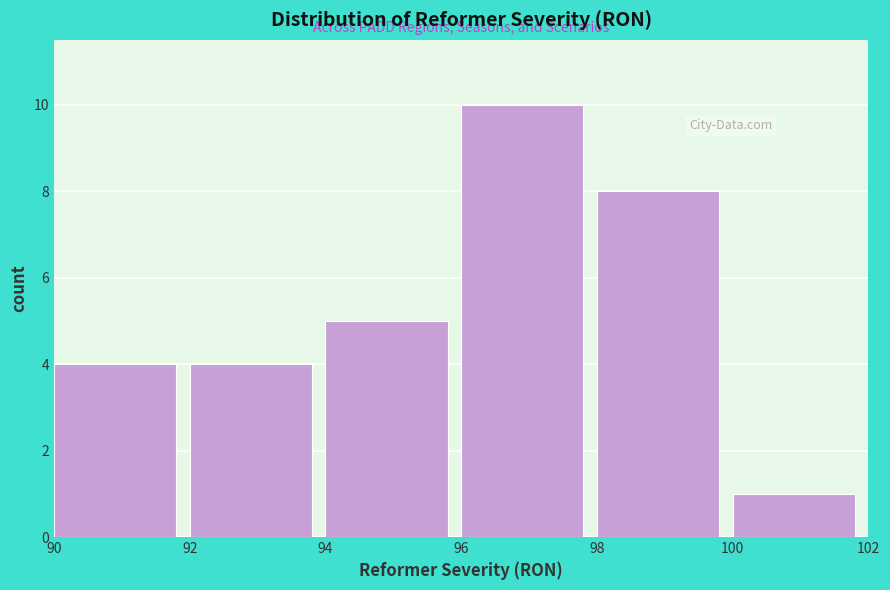

How tall is the bar that spans 100 to 102 on the x-axis? The values are not printed on the chart, so give them approximately, as read against the axis.

1